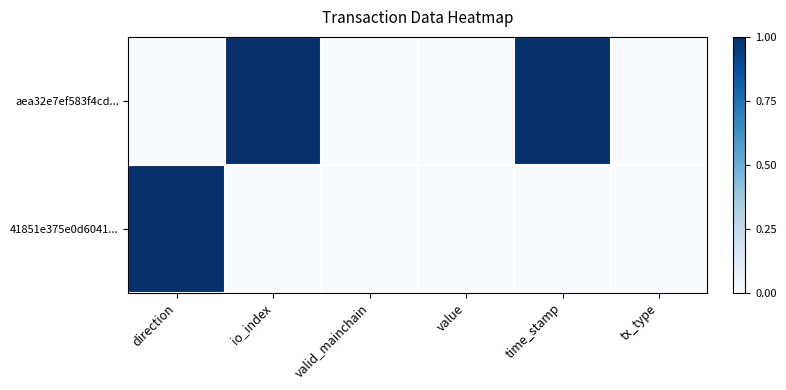

Reading left to right, transcribe all the data shown in this chart.

aea32e7ef583f4cd...: direction=0	io_index=1	valid_mainchain=0	value=0	time_stamp=1	tx_type=0
41851e375e0d6041...: direction=1	io_index=0	valid_mainchain=0	value=0	time_stamp=0	tx_type=0